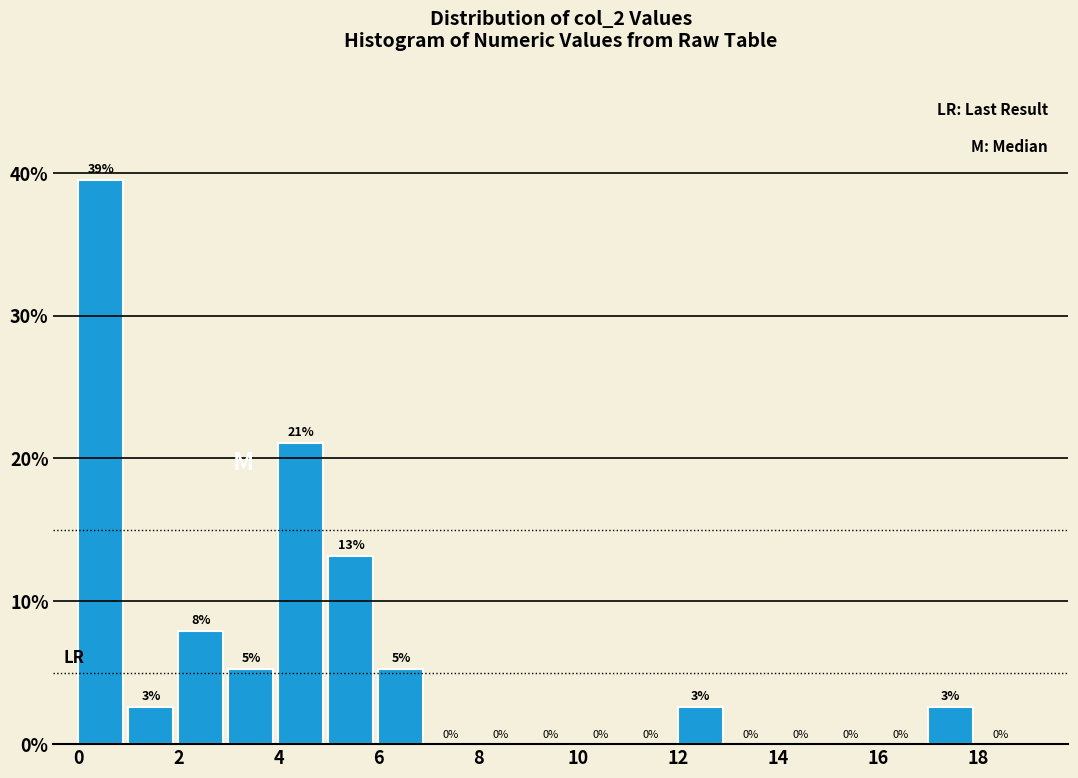

Which range on the x-axis has the tallest bar?

0 to 1